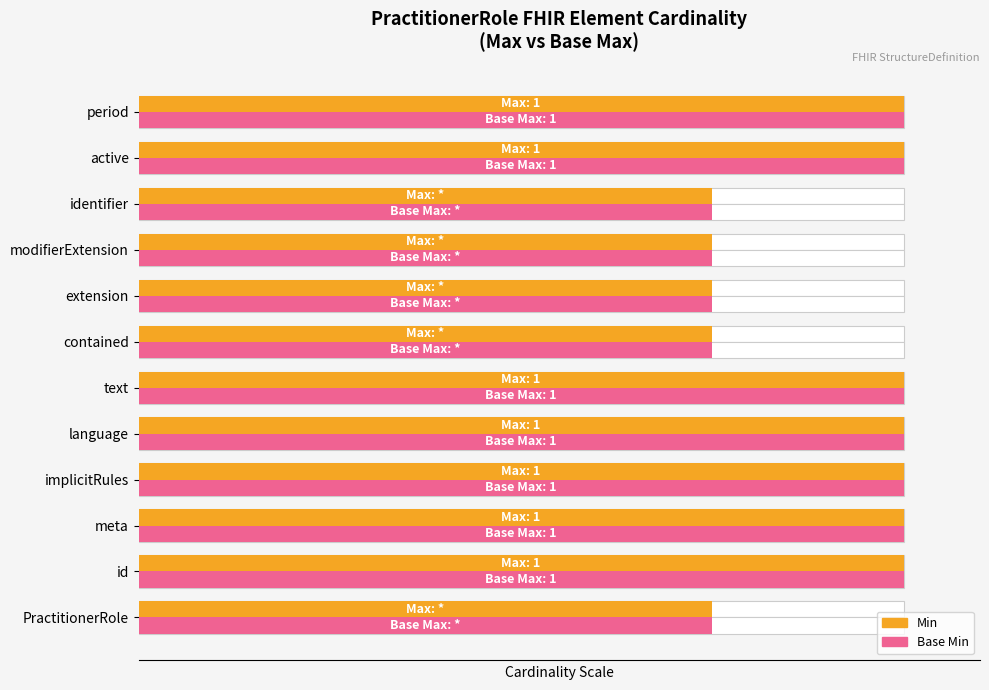

What is the sum of all Base Min values?

1075